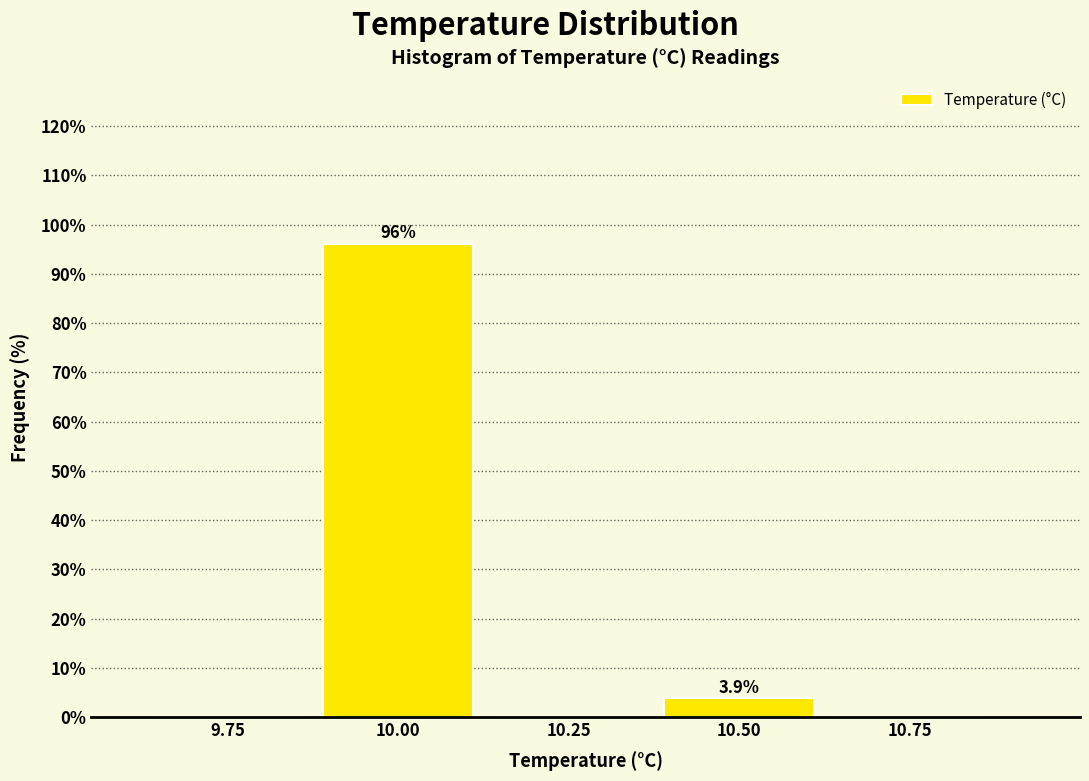

Which range on the x-axis has the tallest bar?

9.875 to 10.125